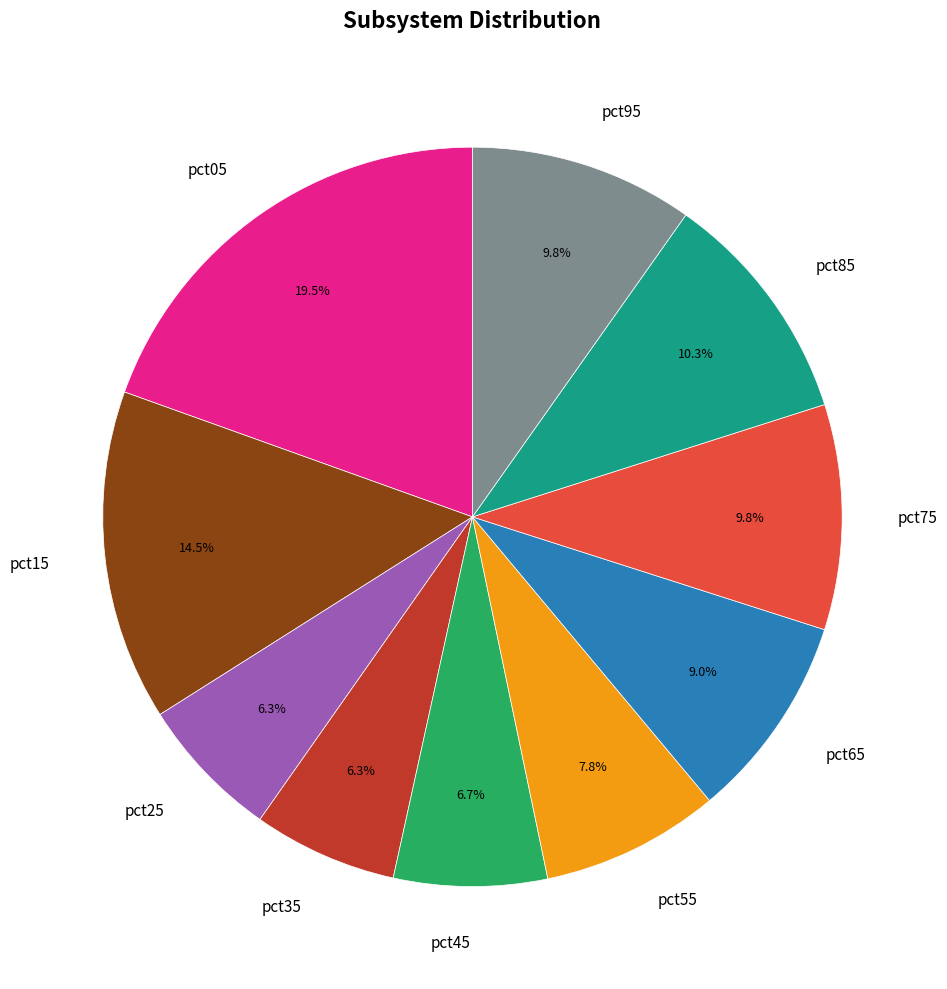

Is it true that pct65 is 18% of the pie?

False